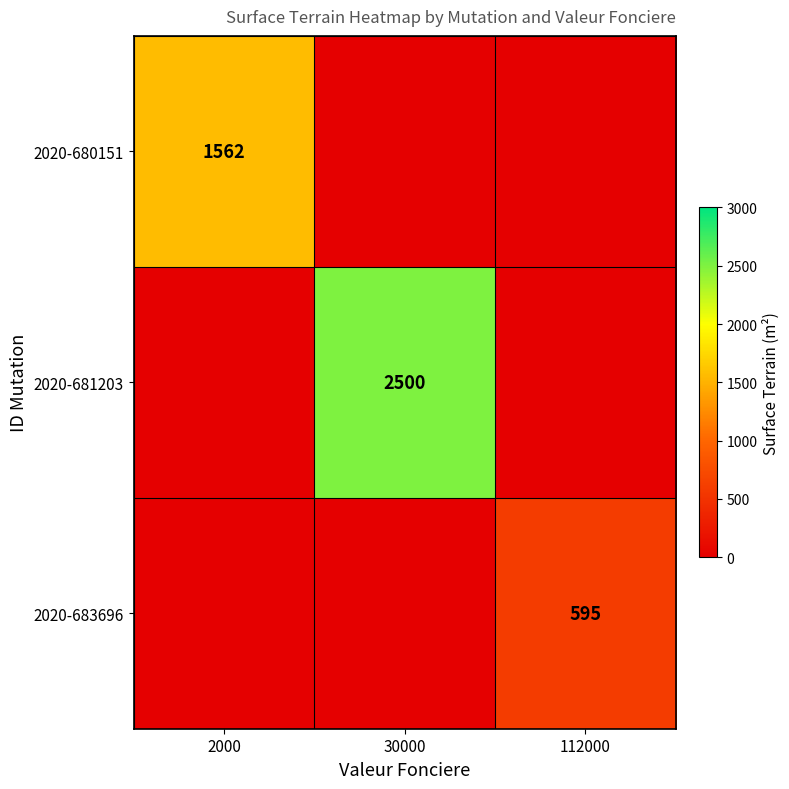

Is the value of 2020-680151 at 2000 greater than the value of 2020-681203 at 30000?

No